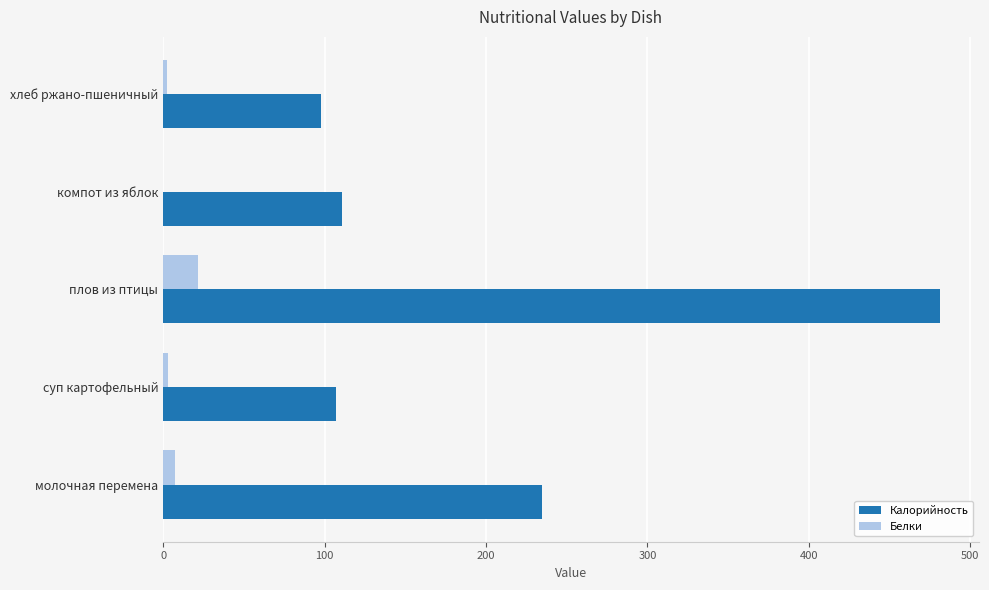

Between суп картофельный and плов из птицы, which series saw the biggest shift?

Калорийность